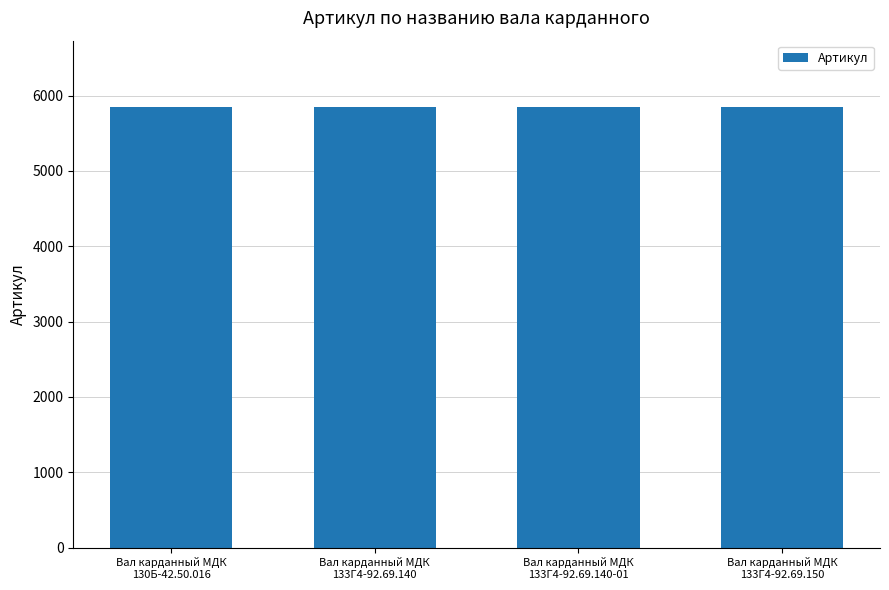

What is the ratio of the value at Вал карданный МДК
133Г4-92.69.150 to the value at Вал карданный МДК
133Г4-92.69.140?

1.0